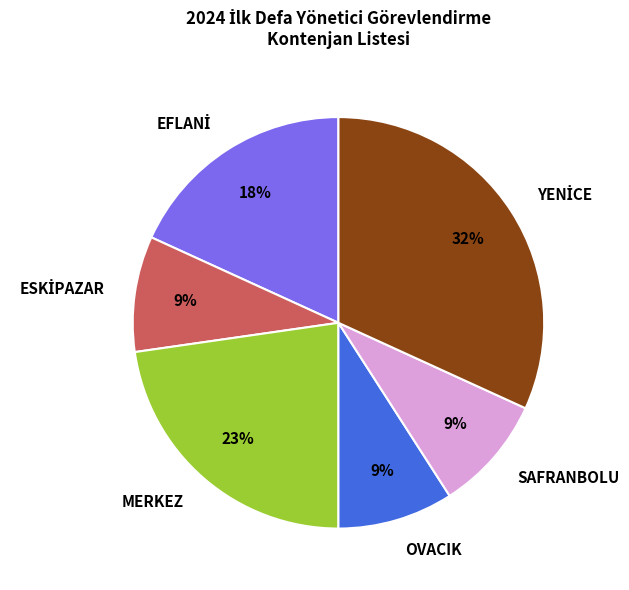

To the nearest percent, what portion does MERKEZ represent?

23%